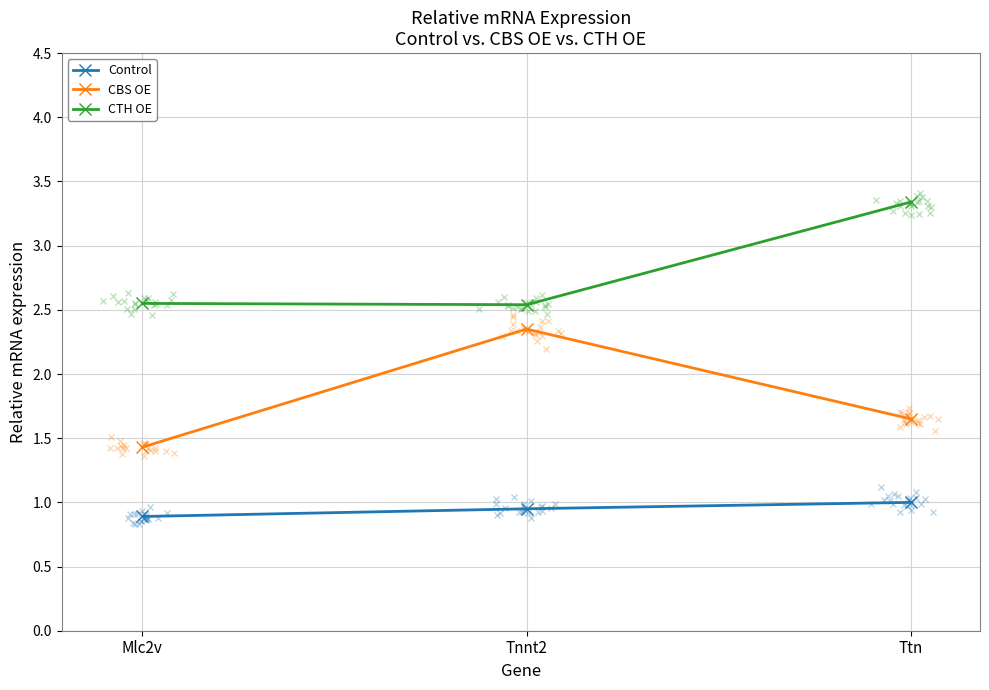

How many data points does each series have?

3